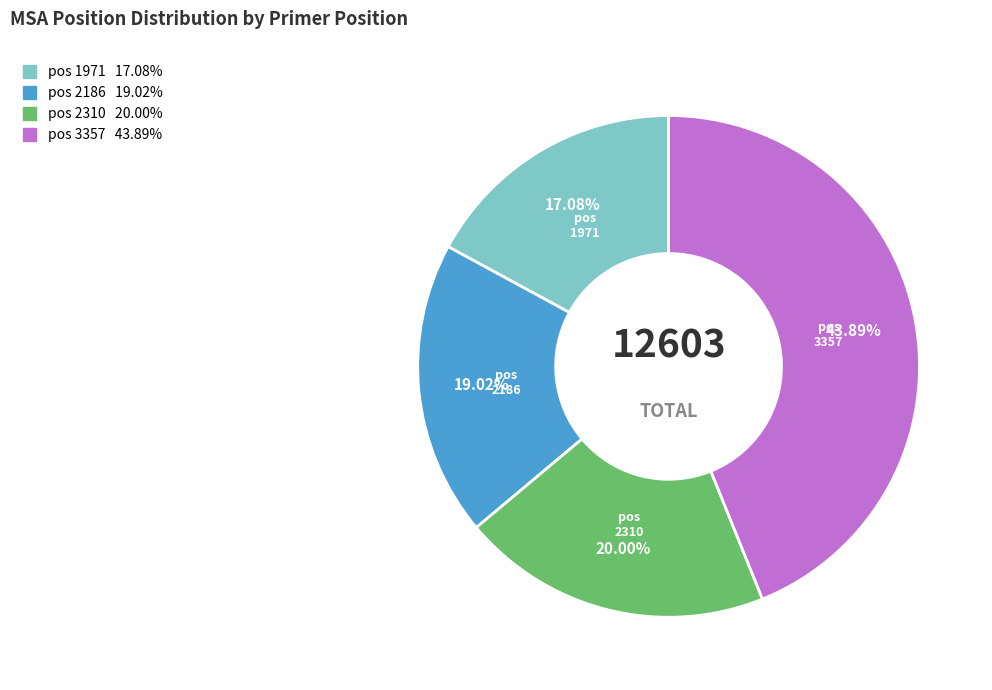

Does any single category account for the majority?

No